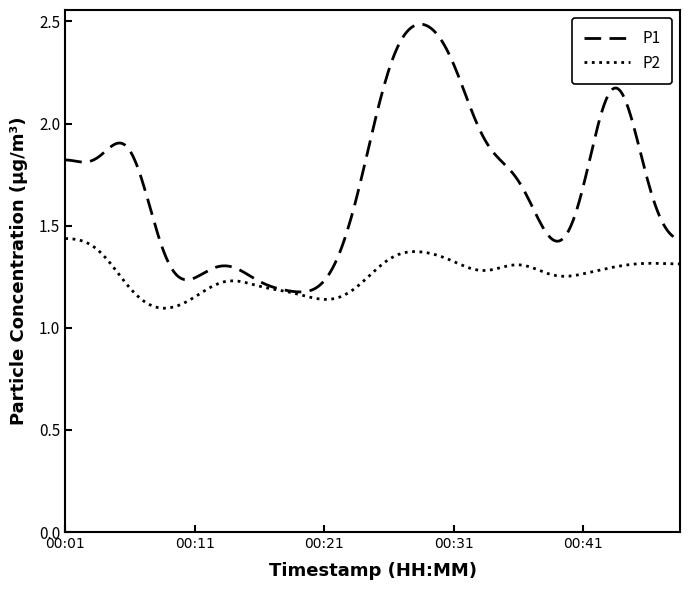

What is the sum of all P1 values?

508.9